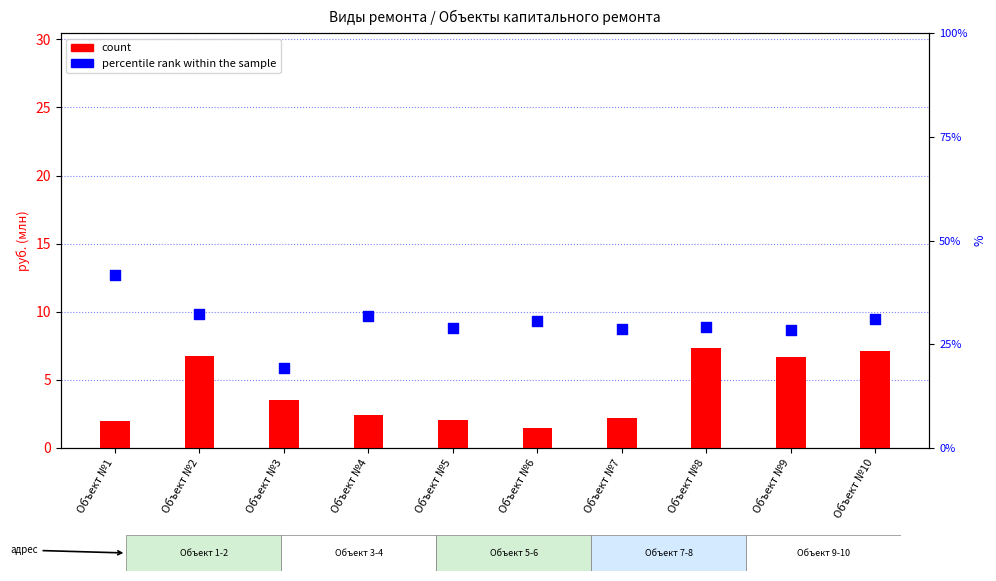

What are all the series names shown in the legend?

count, percentile rank within the sample